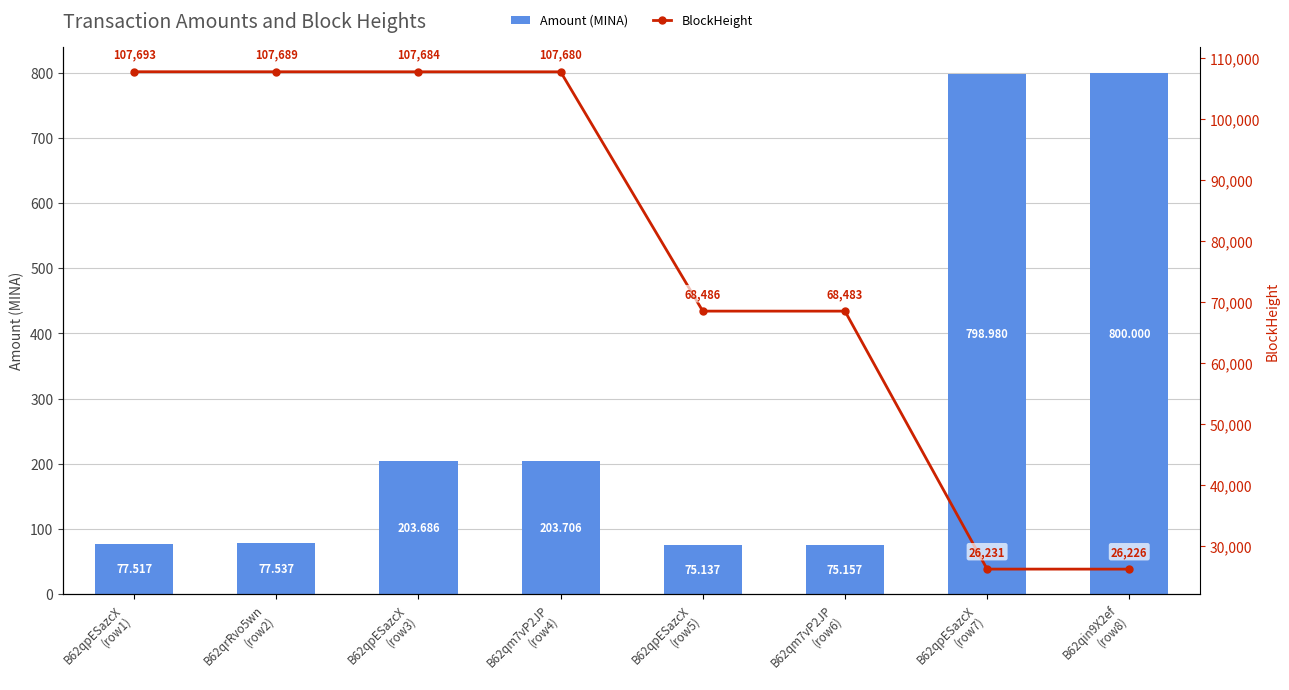

Rank the series by their maximum value, from lowest to highest.

Amount (MINA), BlockHeight